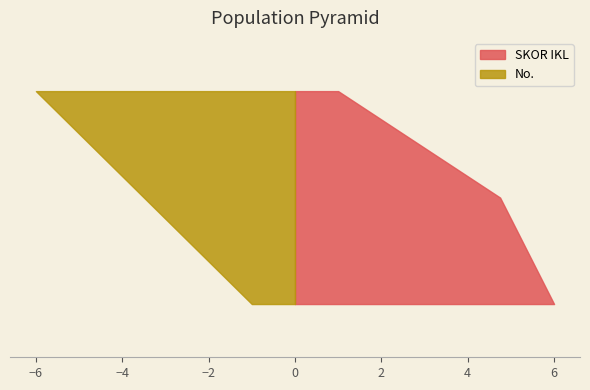

The chart shows a value of -1 at 6. True or false?

False